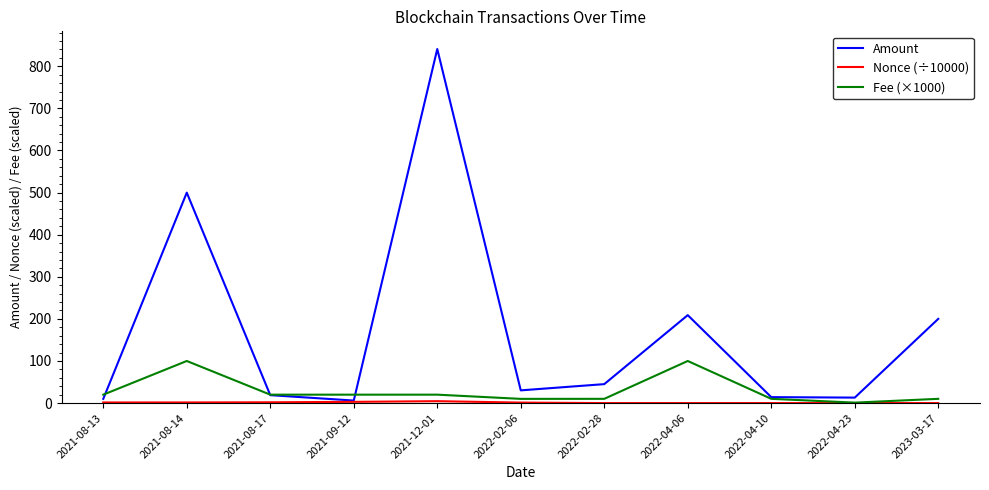

The value of Amount at 2022-04-06 is 366.8. True or false?

False